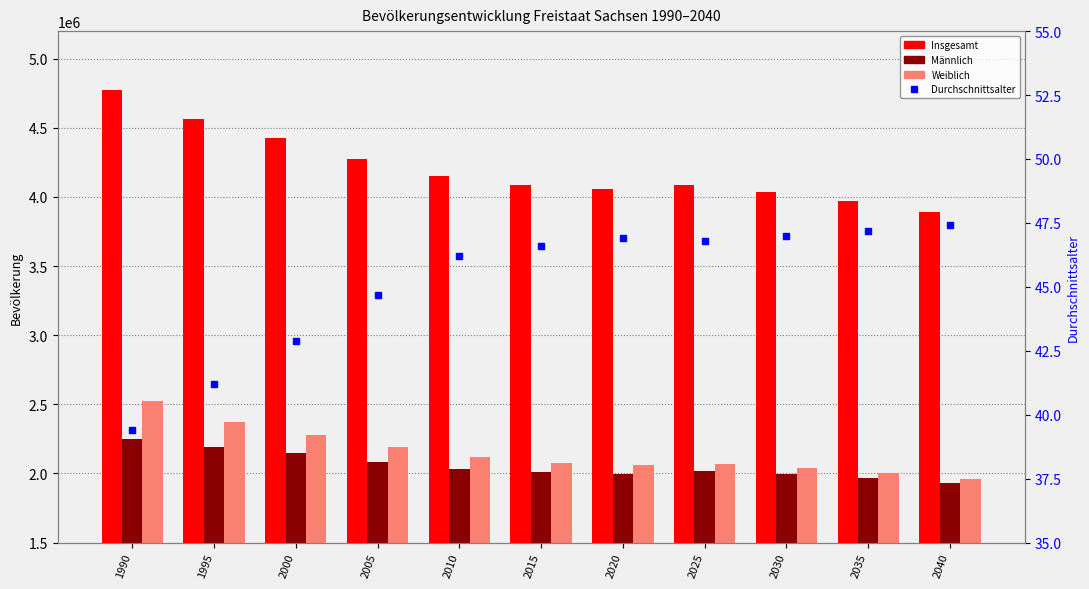

Is it true that Männlich equals 2918516.8 at 2015?

False